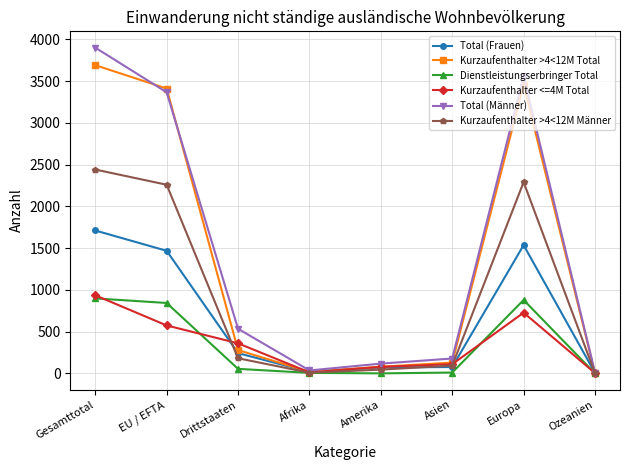

Is it true that Total (Frauen) equals 1712 at Gesamttotal?

True